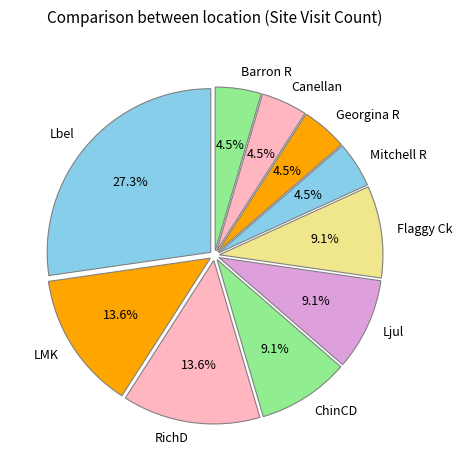

Is there any slice that represents more than half of the pie?

No